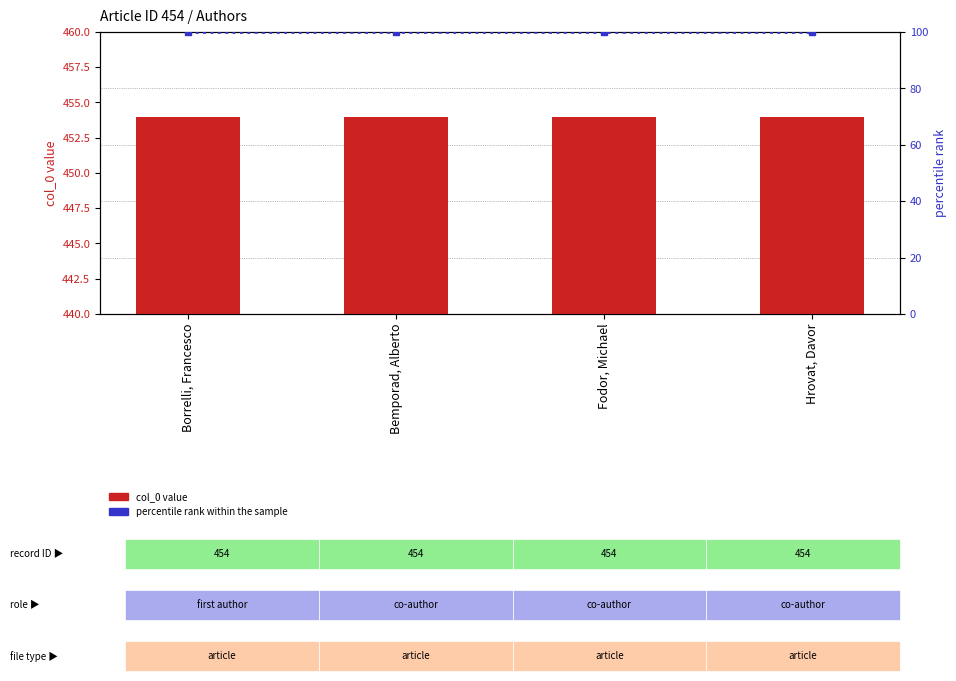

Is the value of percentile rank within the sample at Fodor, Michael greater than the value of col_0 value at Hrovat, Davor?

No